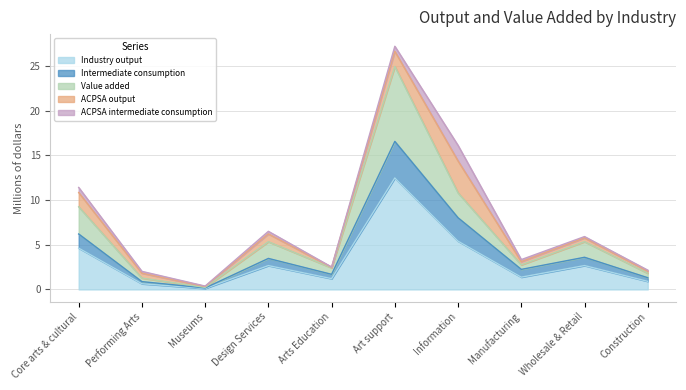

What are all the series names shown in the legend?

Industry output, Intermediate consumption, Value added, ACPSA output, ACPSA intermediate consumption